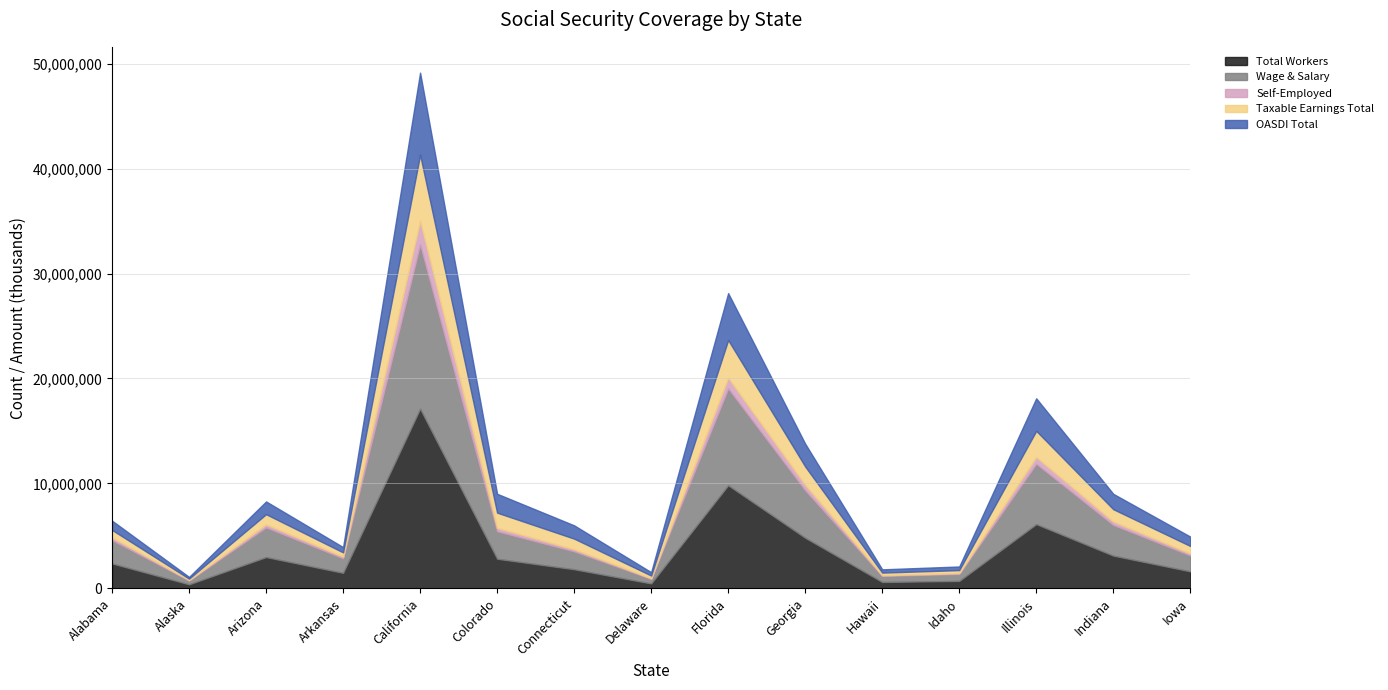

What is the highest value of the Total Workers series?

17118416.0